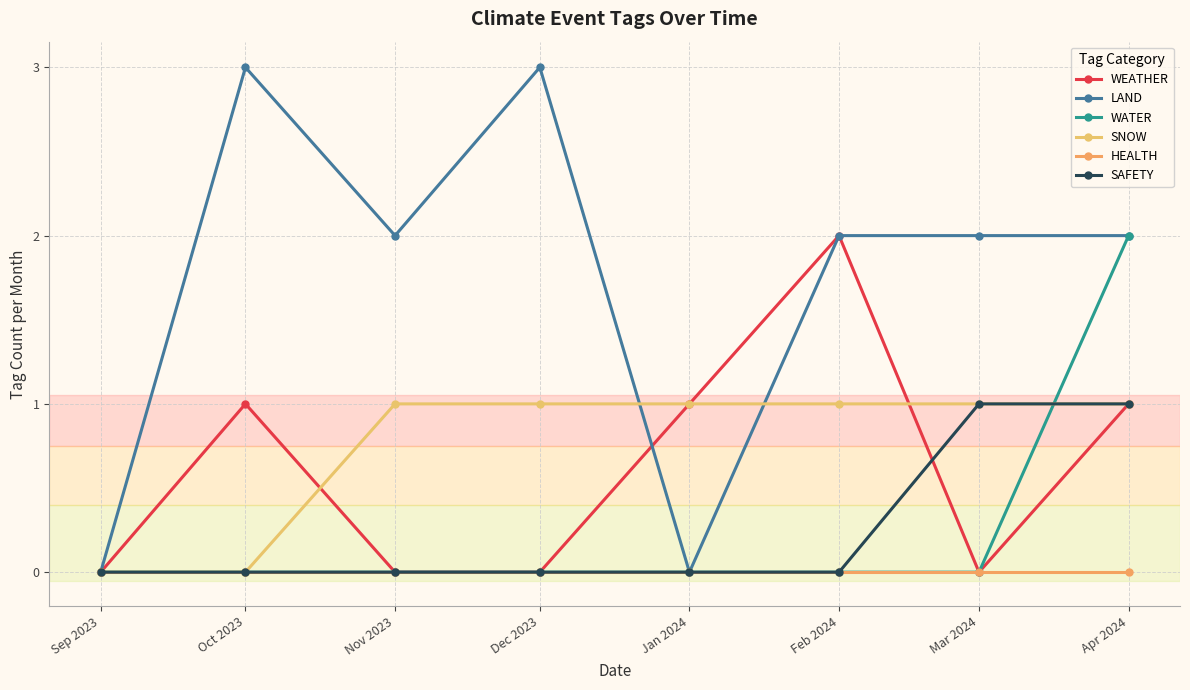

What is the difference between the maximum and second lowest values in the WEATHER series?

2